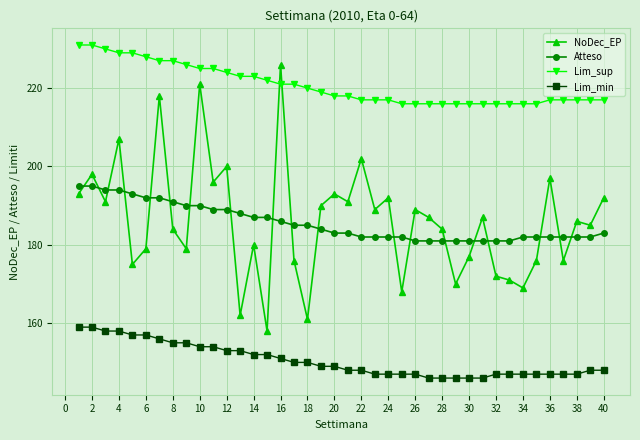

True or false: Atteso and Lim_min intersect in this chart.

False